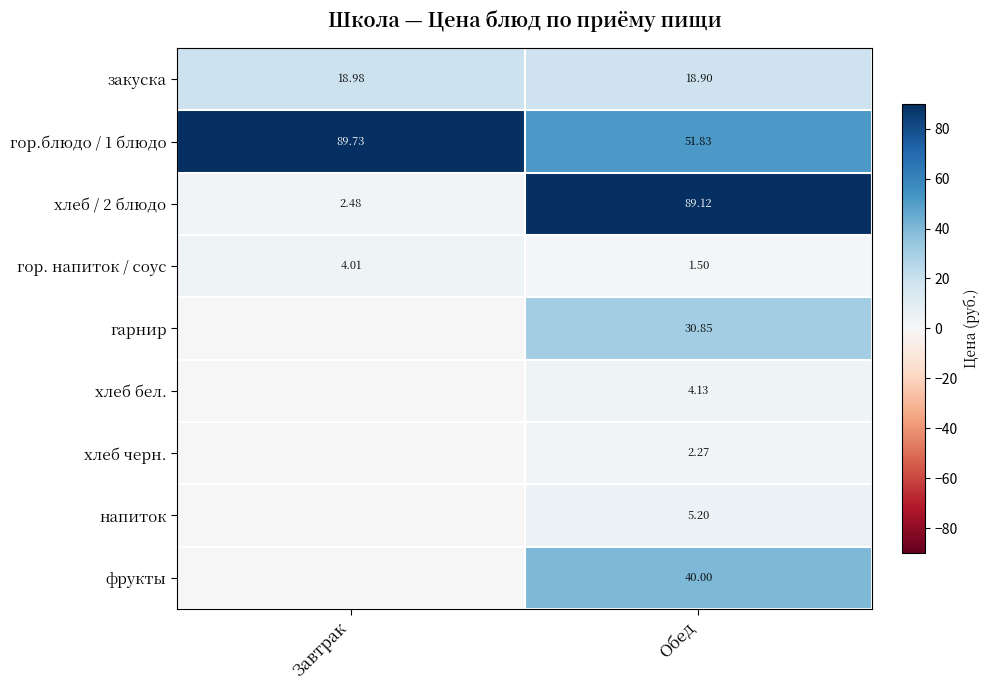

At which label does гор. напиток / соус reach its minimum?

Обед